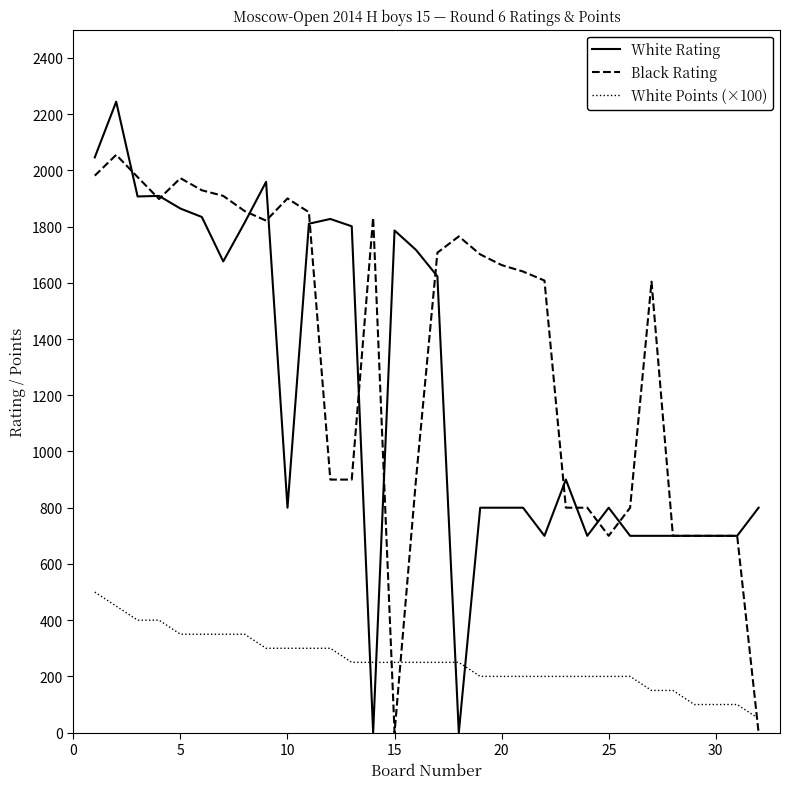

Which series has the largest total across all categories?

Black Rating